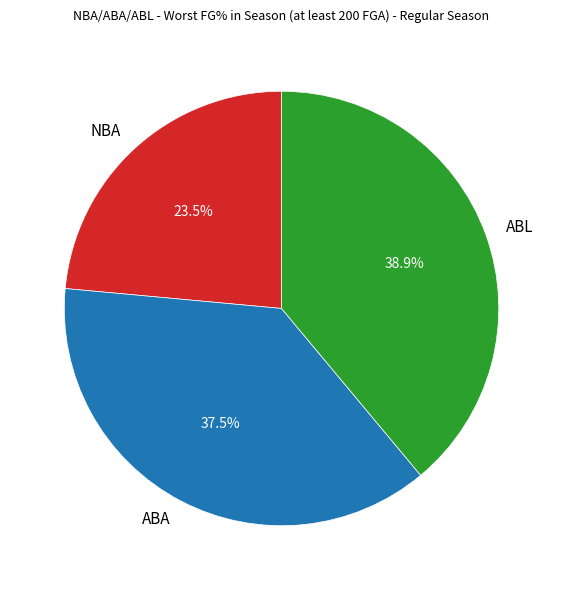

What percentage do NBA and ABA together represent?

61.1%